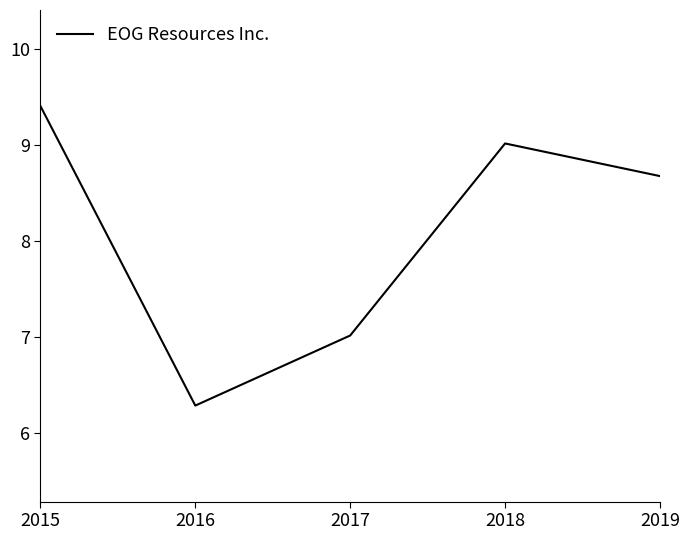

Rank the categories by value from lowest to highest.

2016, 2017, 2019, 2018, 2015